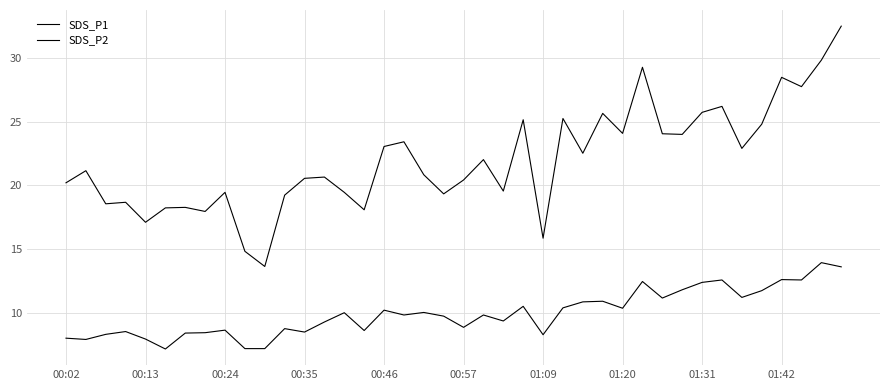

Is this an area chart (filled region under the line)?

No